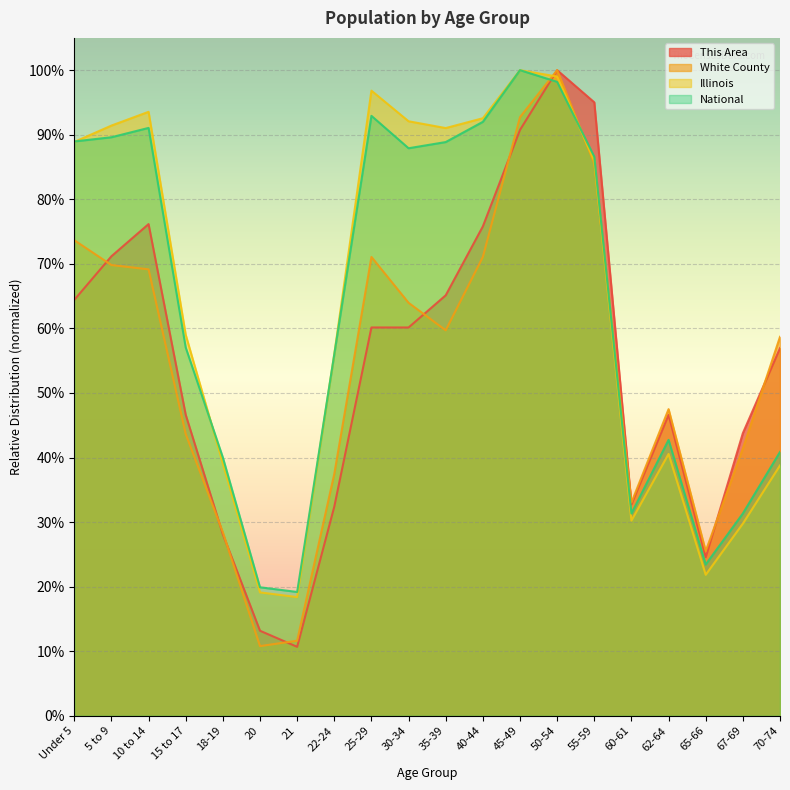

Is it true that White County equals 0.2 at 21?

False